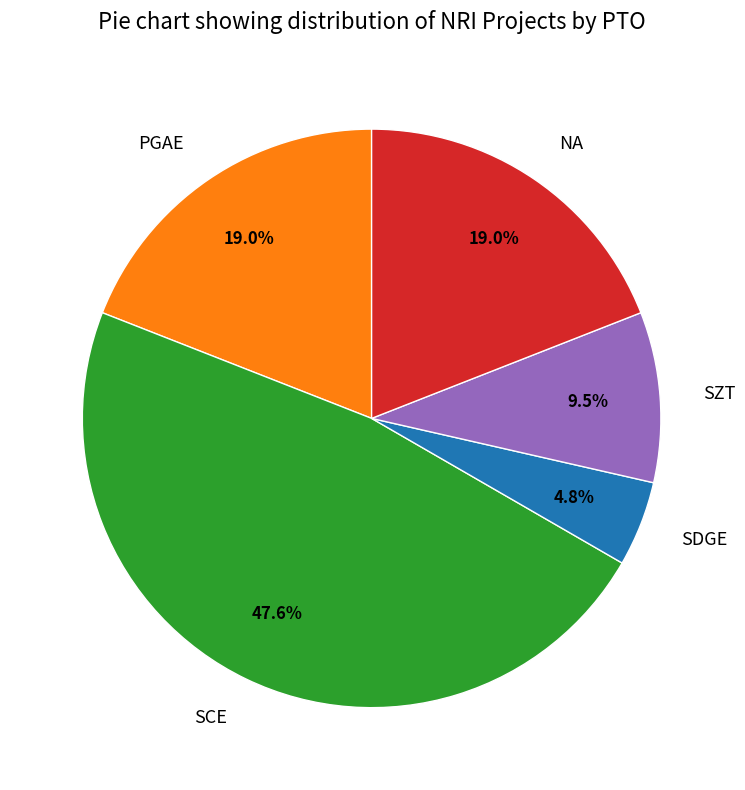

True or false: SCE accounts for 61% of the total.

False